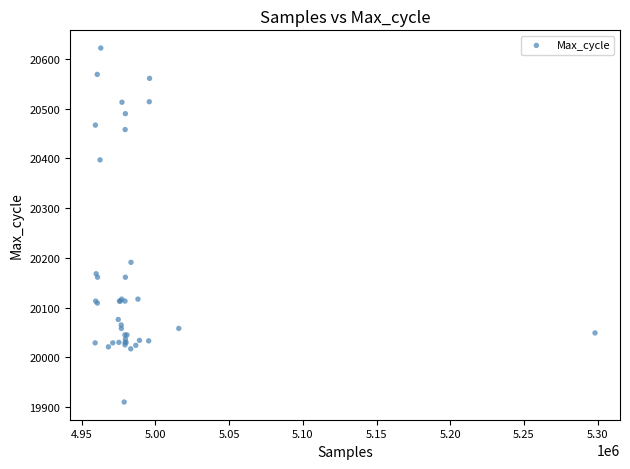

What Y value in the scatter plot is closest to 20266?

20191